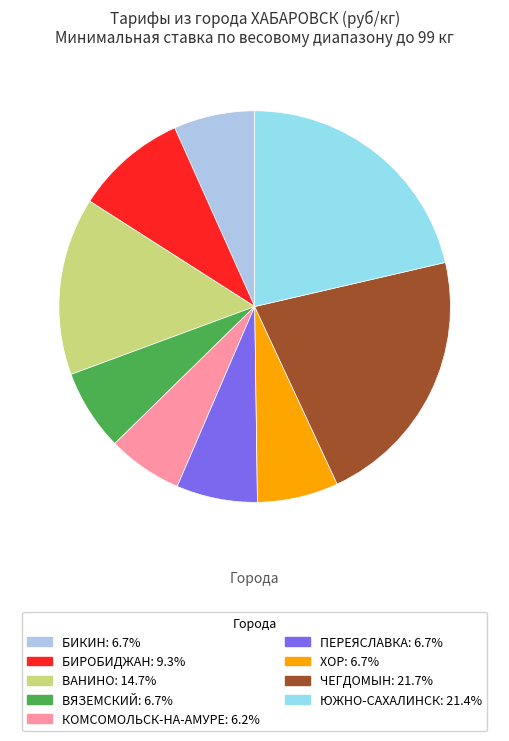

Between ЧЕГДОМЫН and КОМСОМОЛЬСК-НА-АМУРЕ, which is larger?

ЧЕГДОМЫН